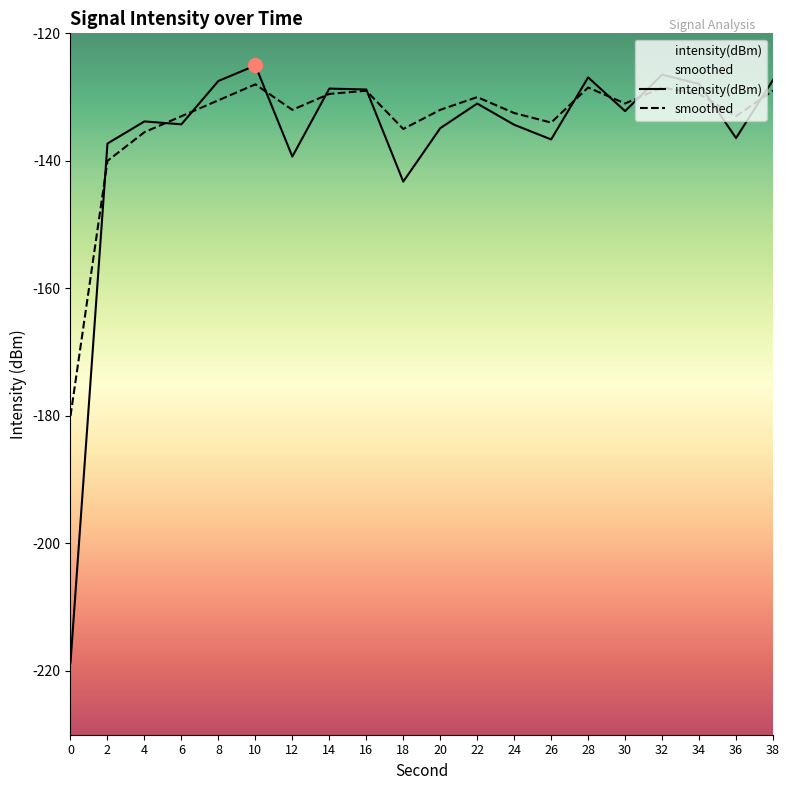

Which series has the widest spread of values?

intensity(dBm)